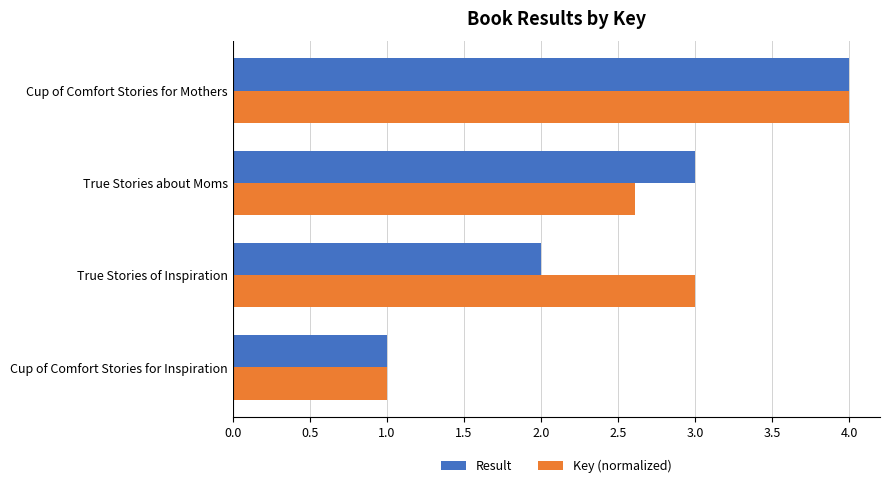

What is the total value across all series at Cup of Comfort Stories for Inspiration?

2.0